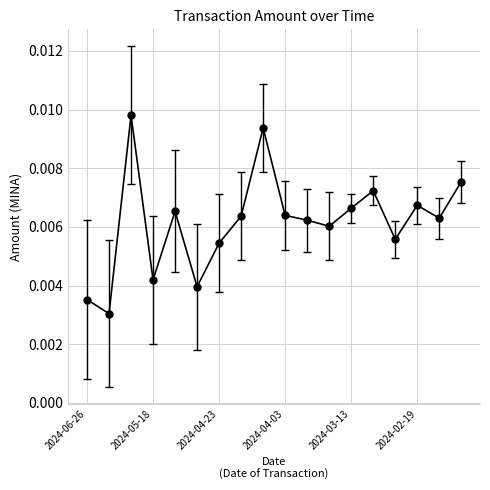

How many values are between 0 and 1?

18